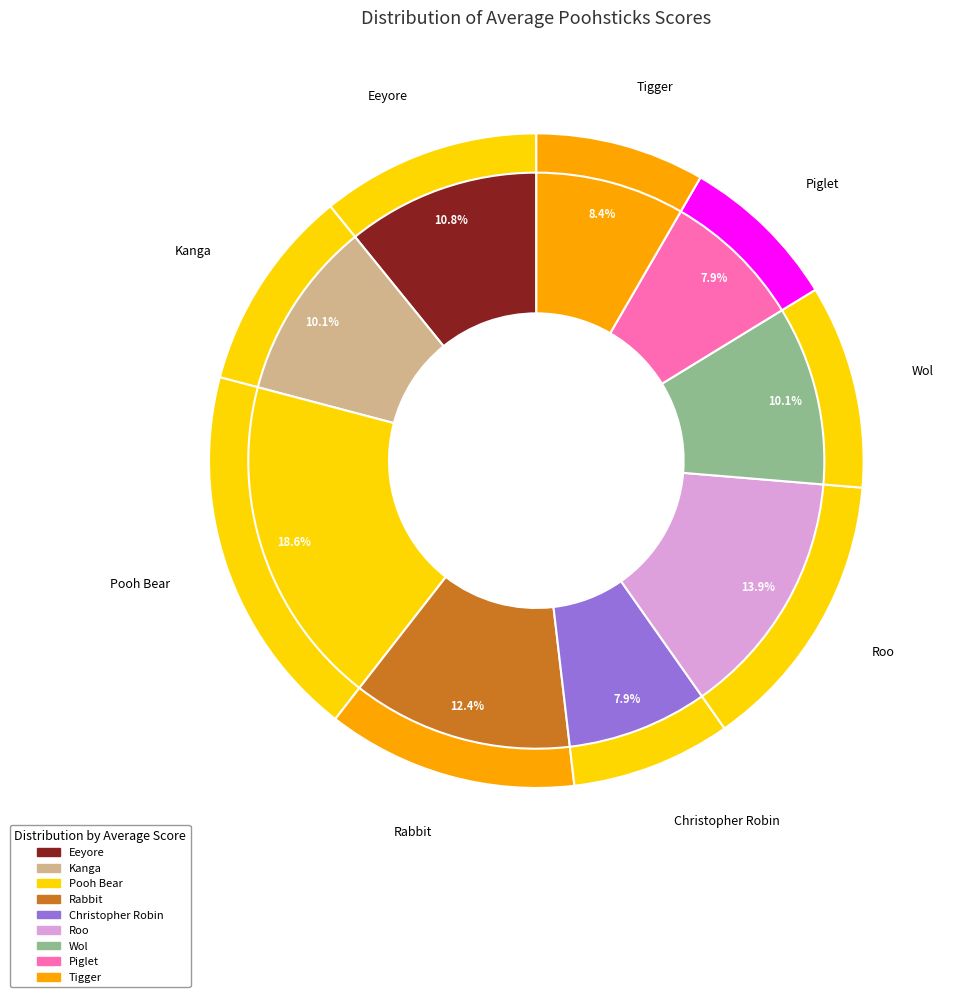

Do Wol and Roo together represent more than half of the pie?

No